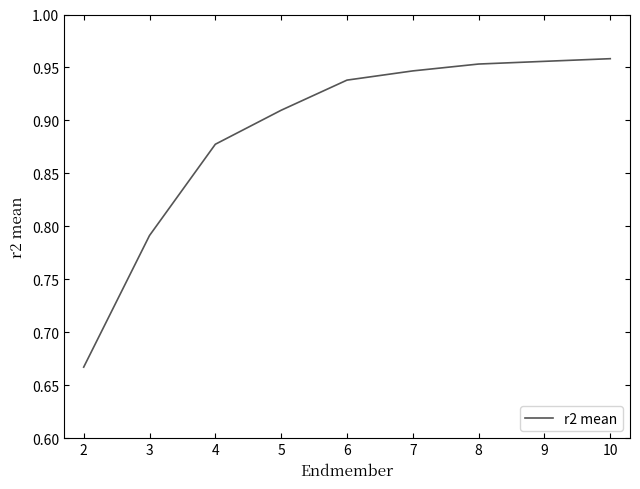

The value at 5 is 1.5. True or false?

False